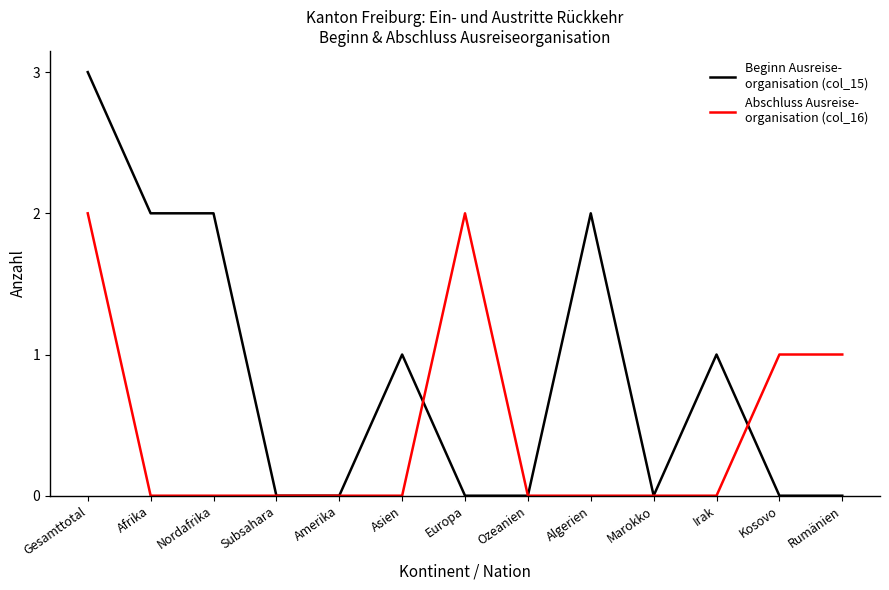

What position from the left is Subsahara?

4